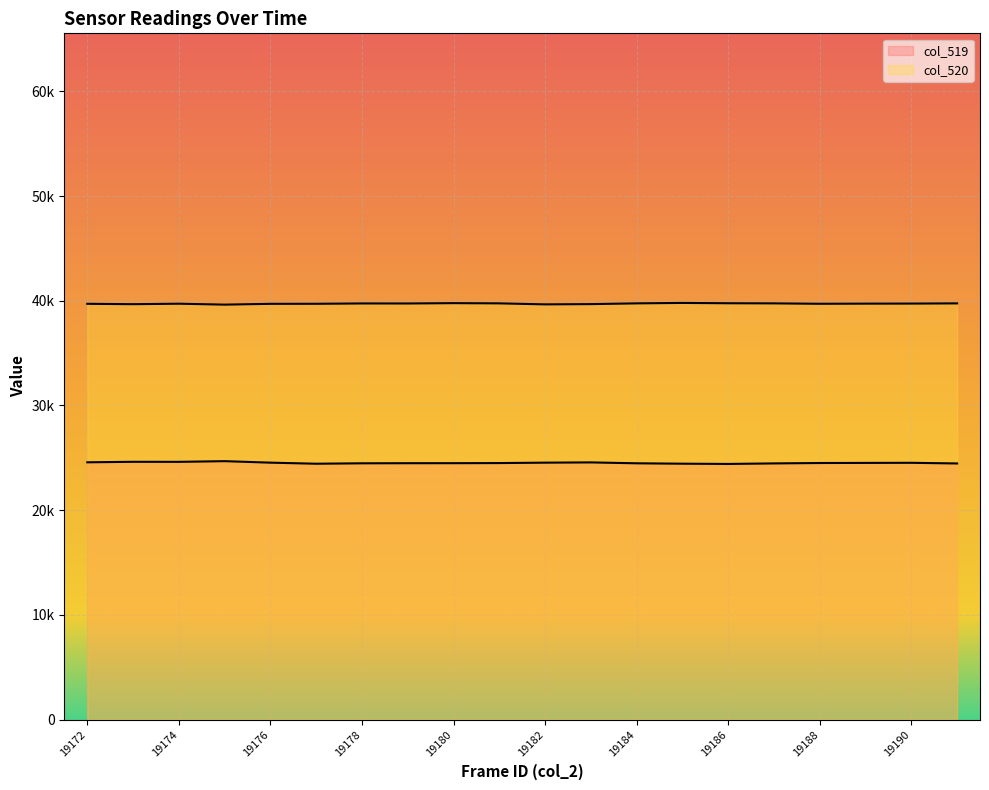

Reading left to right, transcribe all the data shown in this chart.

col_519: 24570	24617	24613	24679	24536	24434	24474	24484	24486	24497	24536	24560	24475	24437	24413	24464	24502	24512	24522	24459
col_520: 39705	39669	39715	39626	39703	39707	39739	39736	39768	39747	39651	39676	39747	39789	39758	39746	39708	39721	39727	39746